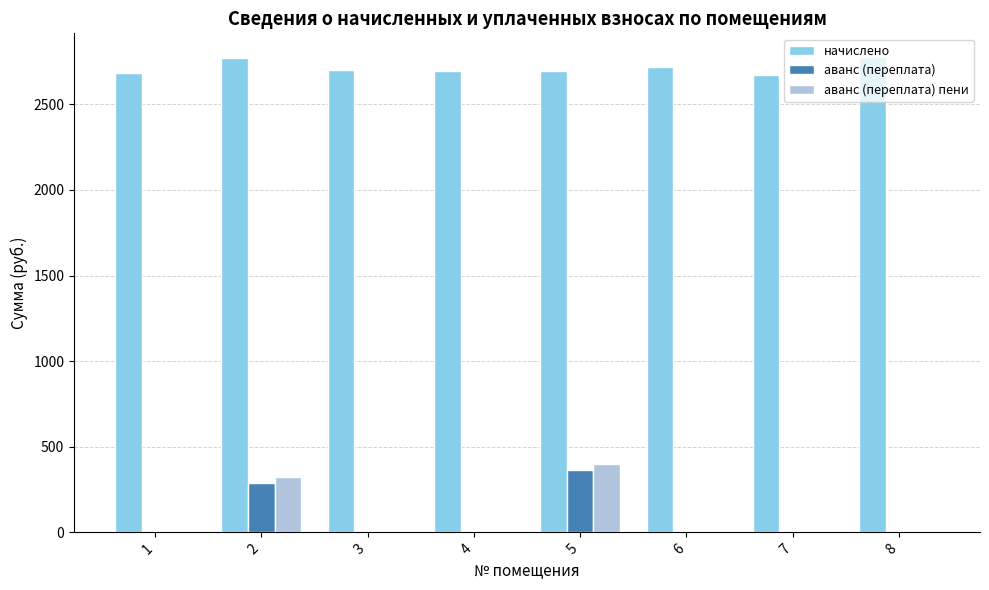

What is the total value across all series at 7?

2669.3